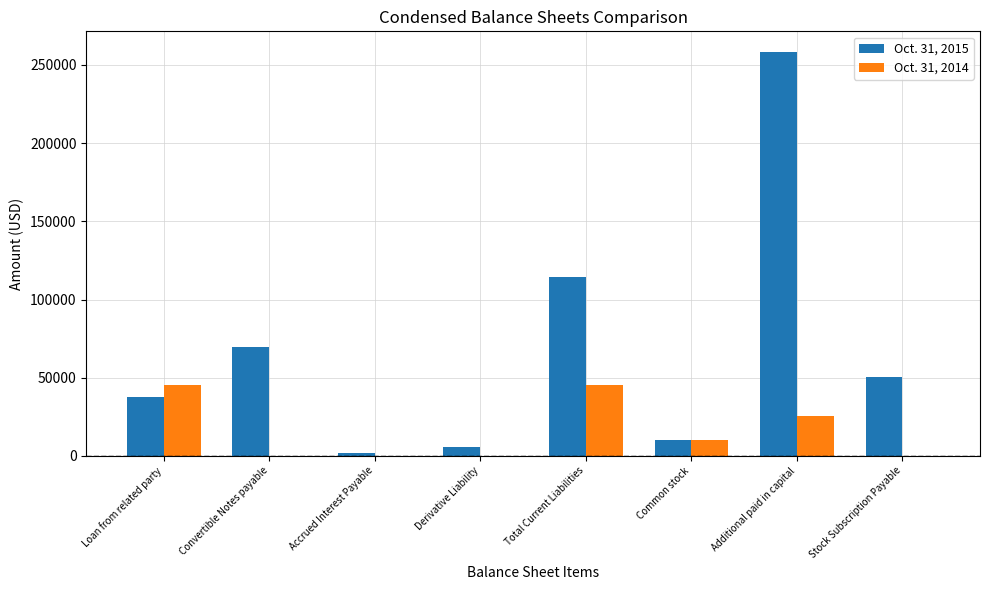

At which category is the sum across all series the highest?

Additional paid in capital